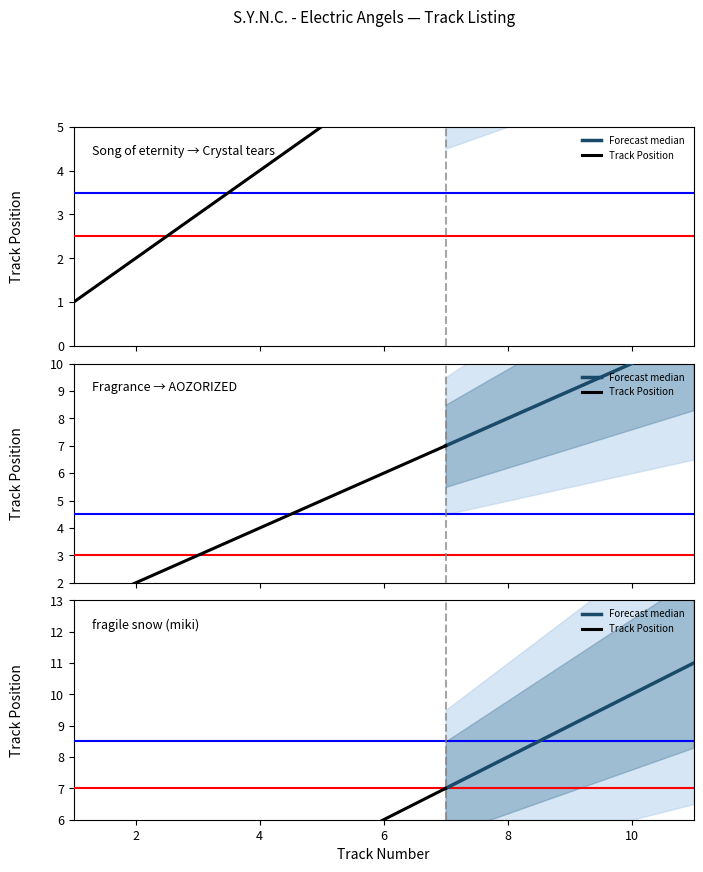

Approximately how many times larger is the value at 5 compared to 3?

1.7